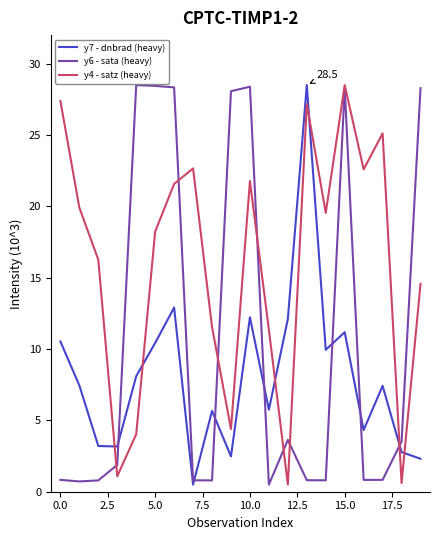

What is the greatest value displayed?

28.5